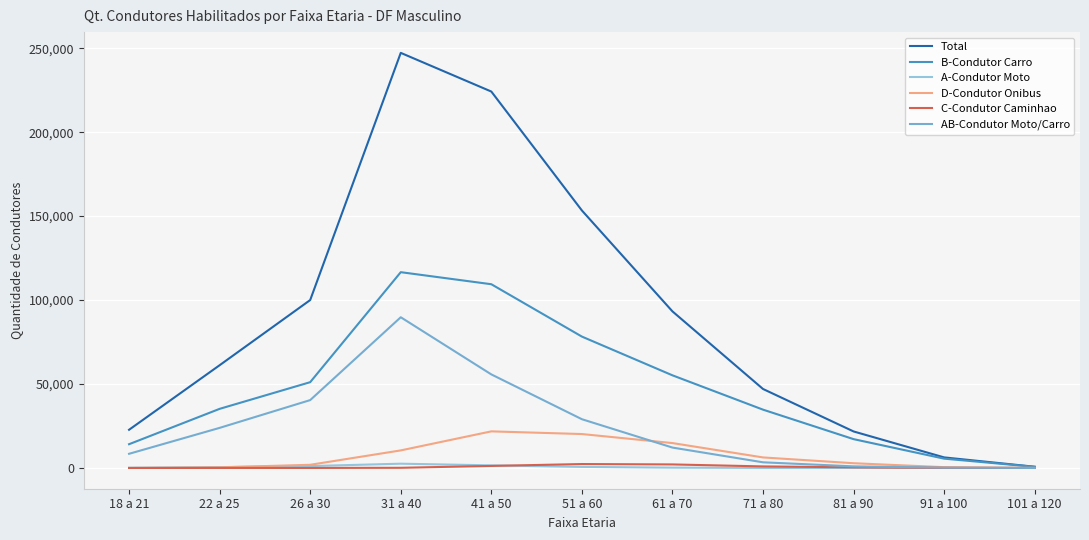

Between 71 a 80 and 101 a 120, which series saw the biggest shift?

Total